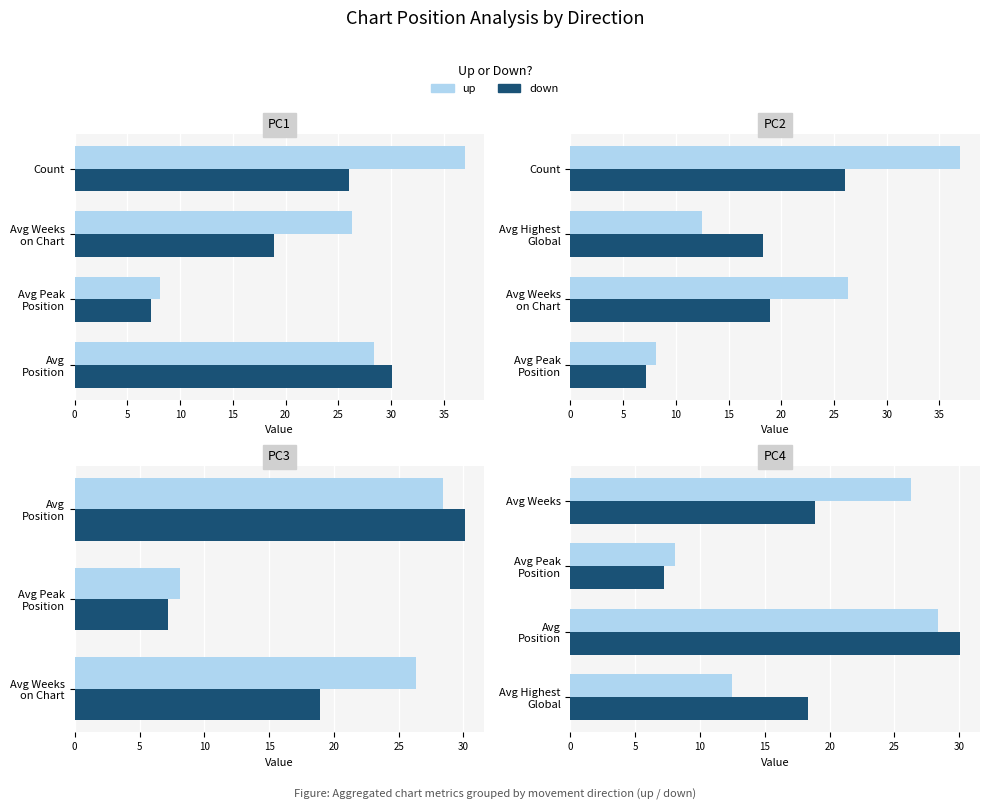

How many categories are shown in the chart?

4